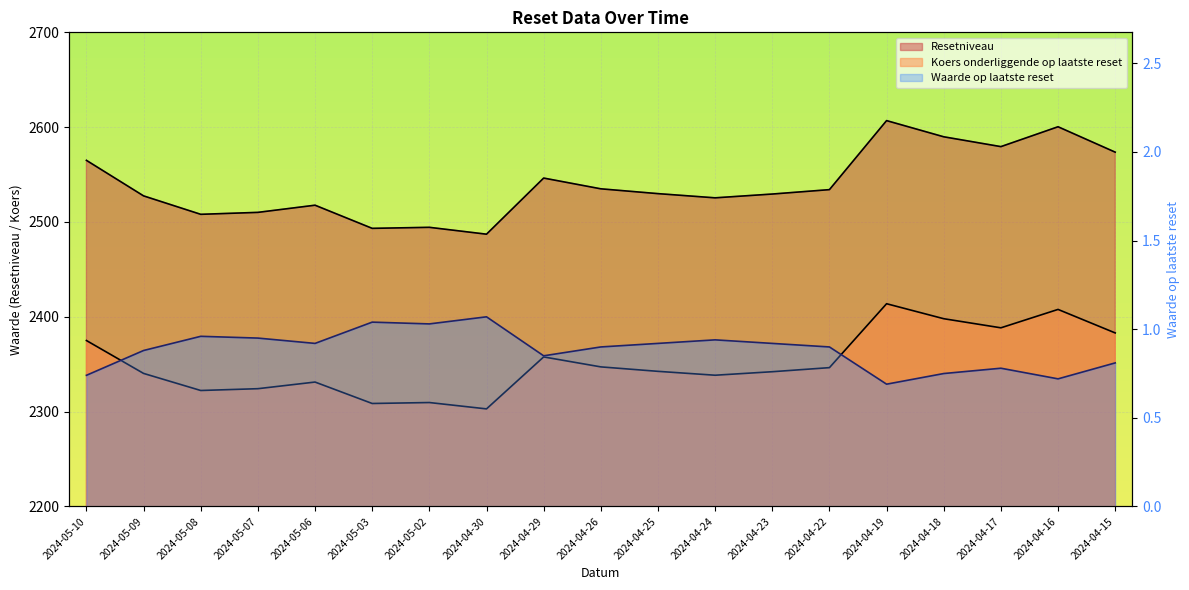

True or false: Resetniveau has a value of 2487.1 at 2024-04-30.

True